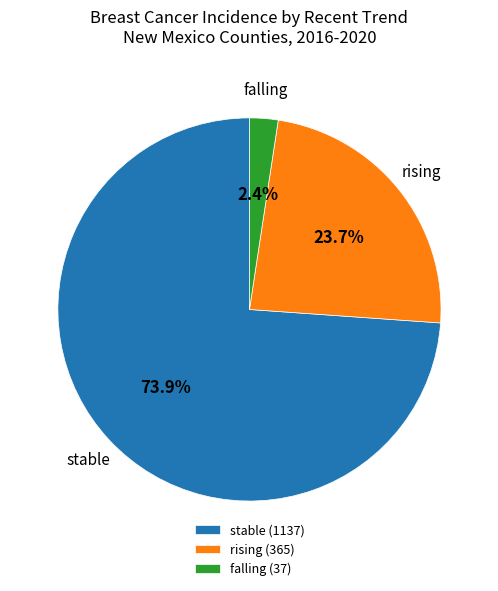

Does stable (1137) account for over 50% of the chart?

Yes